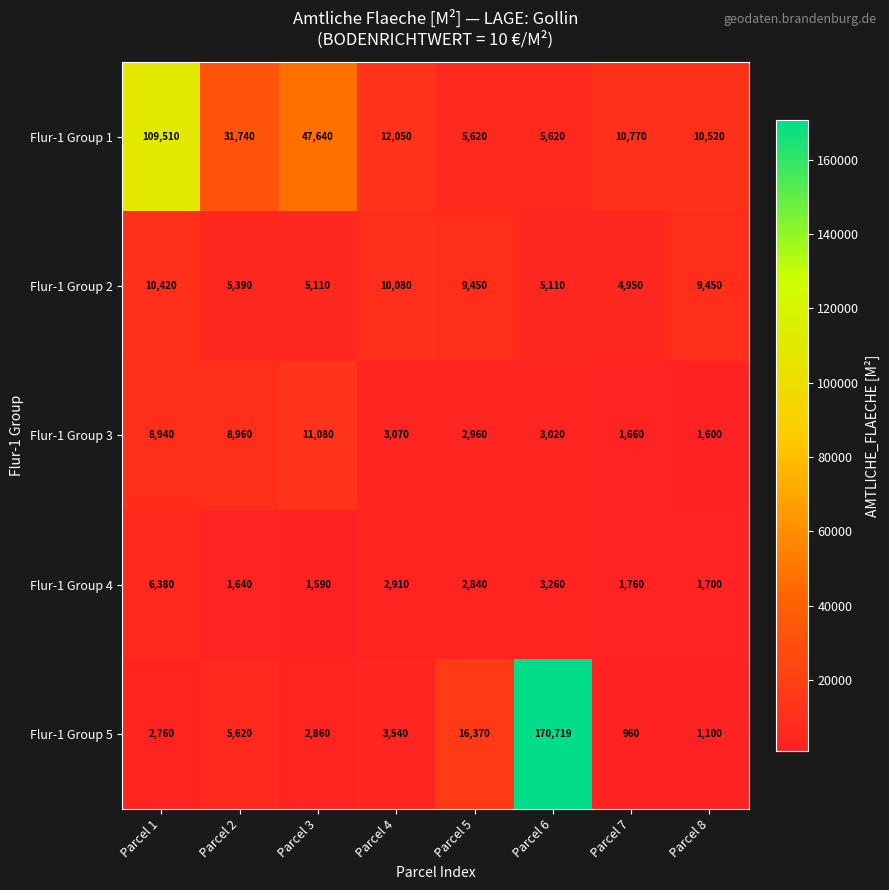

The value of Flur-1 Group 5 at Parcel 7 is 960. True or false?

True